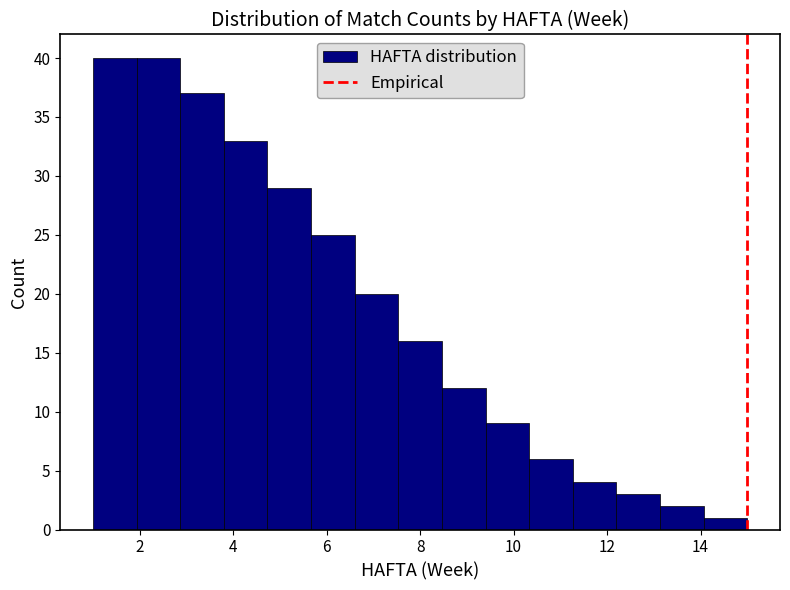

How tall is the bar that spans 2.0 to 2.8 on the x-axis? Neither the bar edges nor the heights are printed on the chart, so give them approximately, as read against the axes.

40